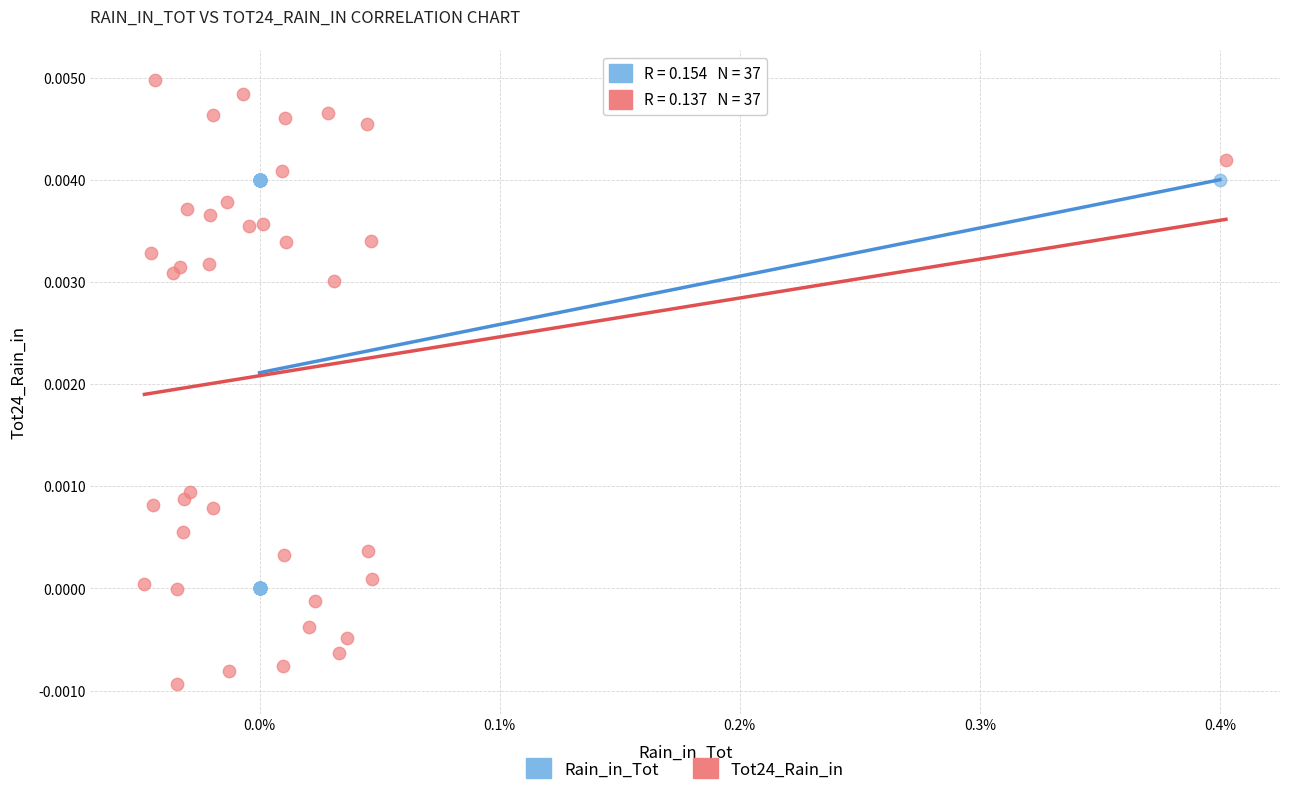

Which series contains the lowest Y value?

Tot24_Rain_in